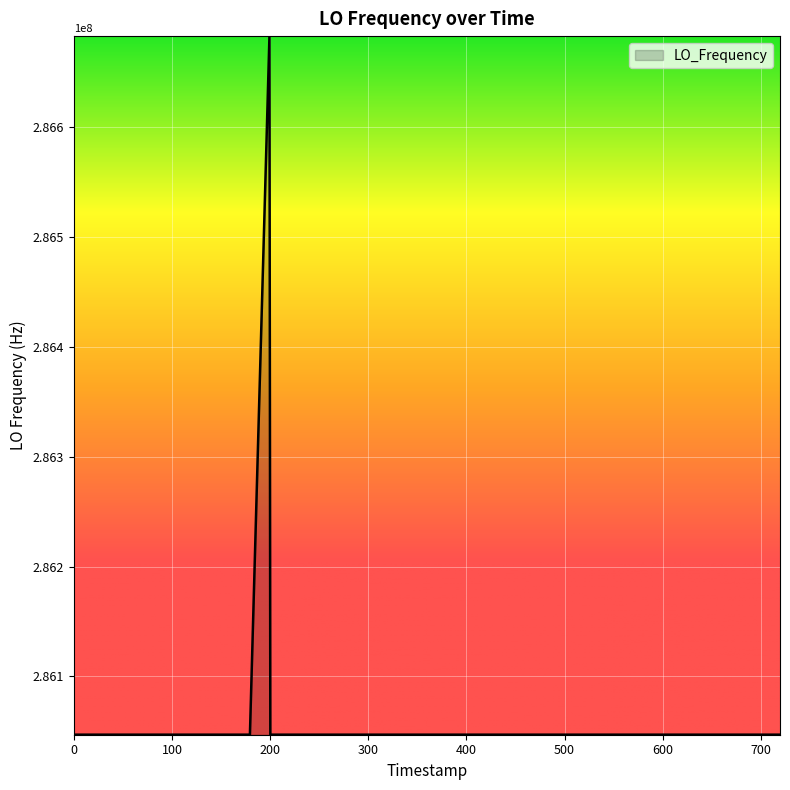

What is the greatest value displayed?

286682707.8